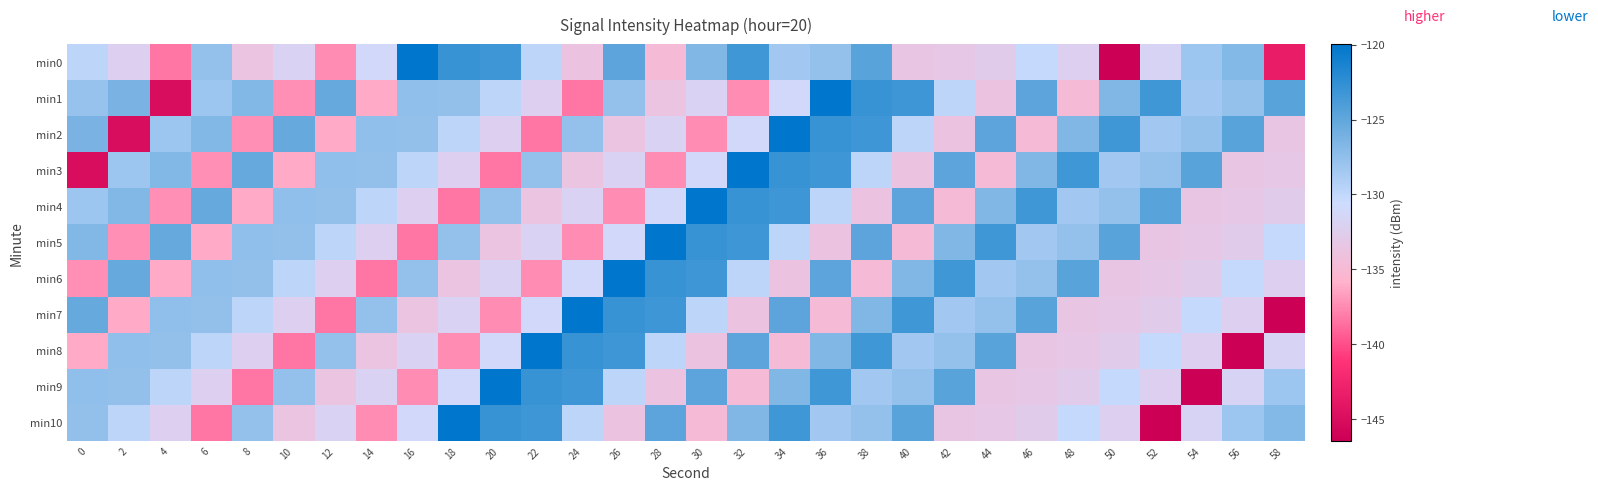

How many distinct data groups are displayed?

11